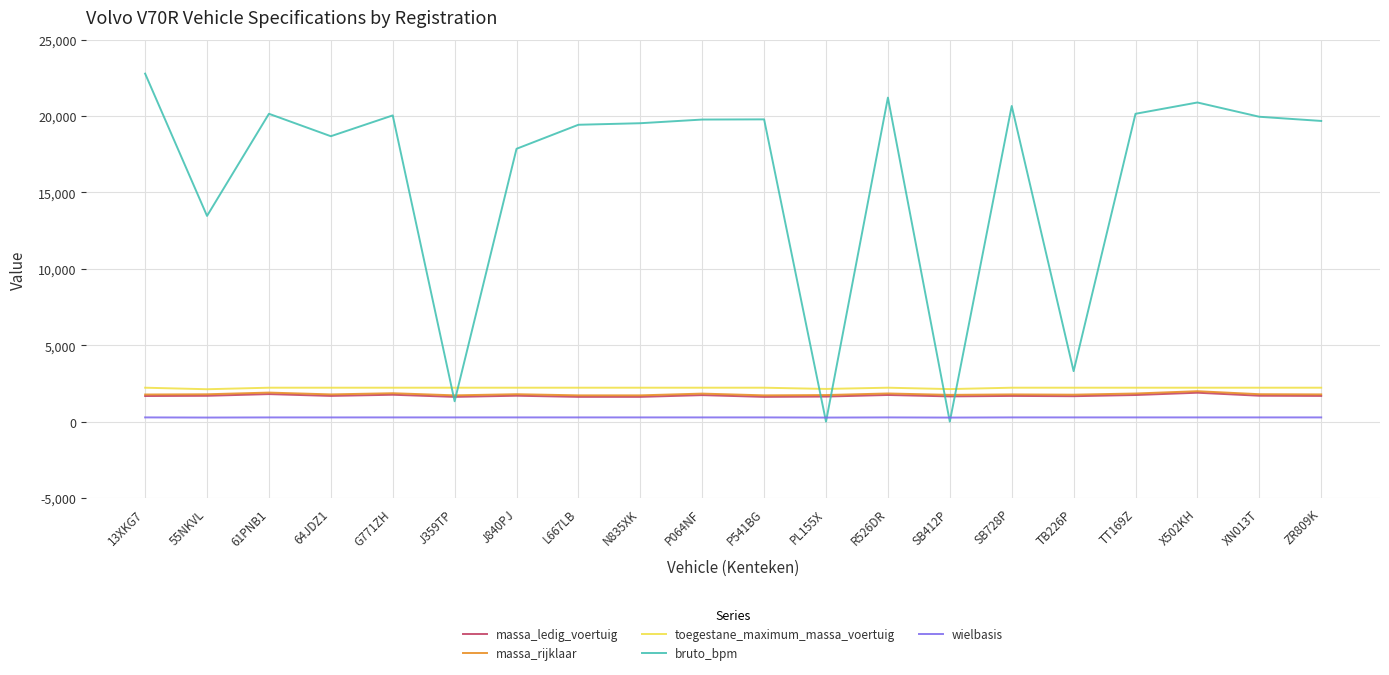

What is the average value of the massa_ledig_voertuig series?

1695